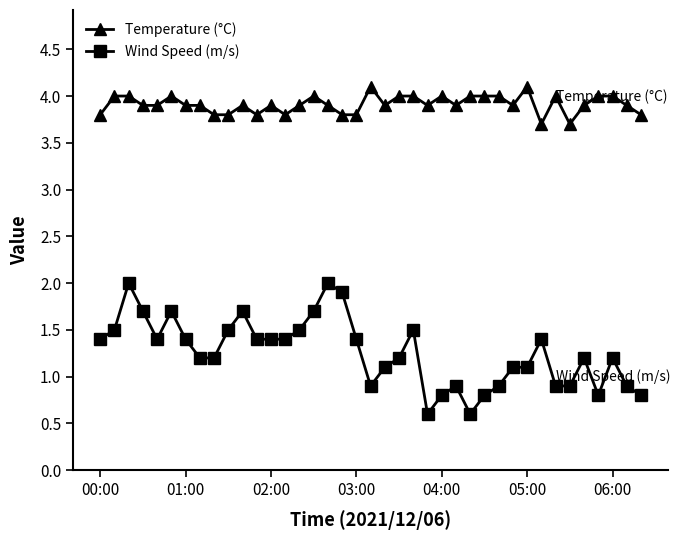

What is the value of the Temperature (°C) point at the 6th from the left?

4.0